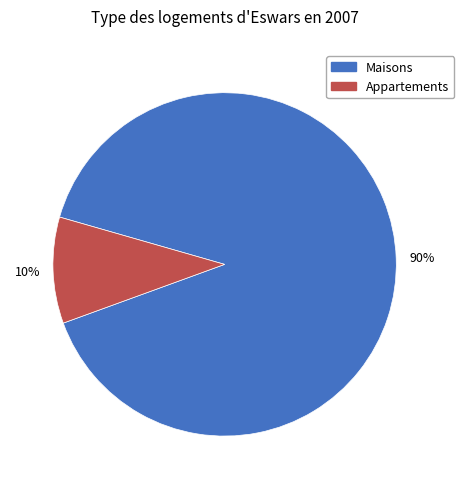

To the nearest percent, what portion does Appartements represent?

10%